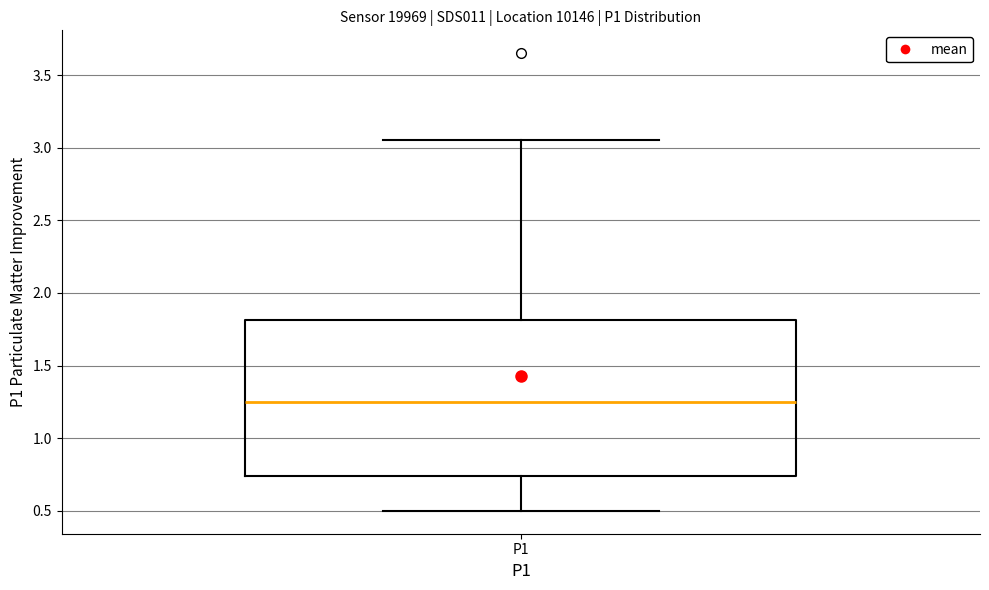

Read this box plot against the y-axis: the position of the median line, the range covered by the box, and the ends of both whiskers. The values are not printed on the chart, so give them approximately, as read against the axis.

median 1.25, box 0.75 to 1.80, whiskers 0.50 to 3.05